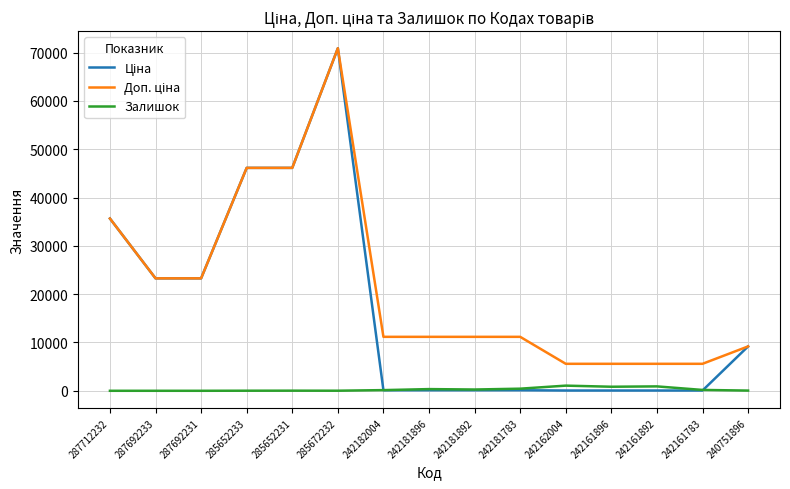

True or false: Залишок has a value of 0.0 at 287712232.

True